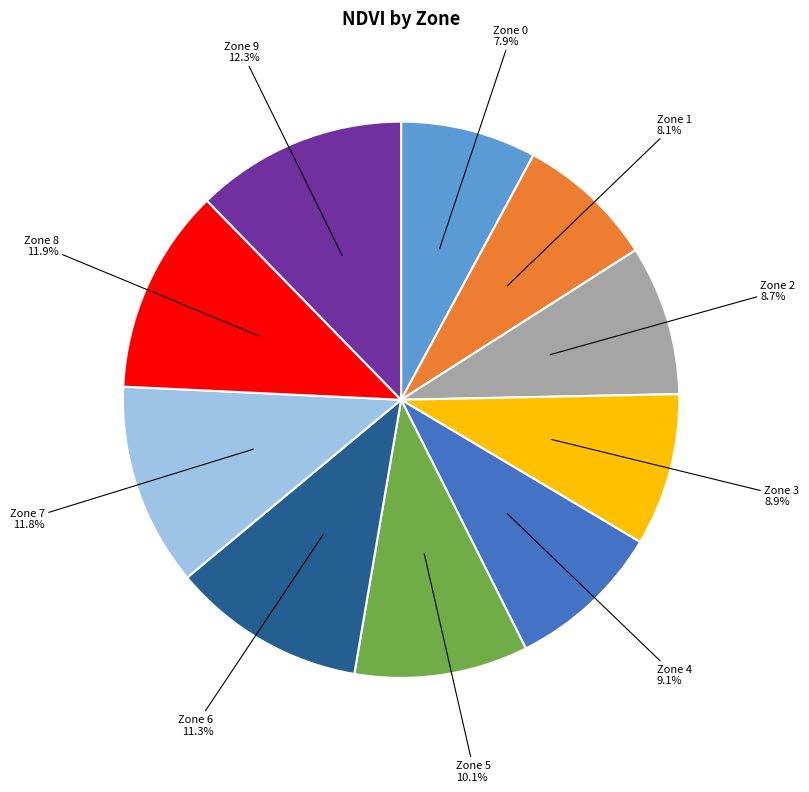

The Zone 3 slice represents 24% of the pie. True or false?

False